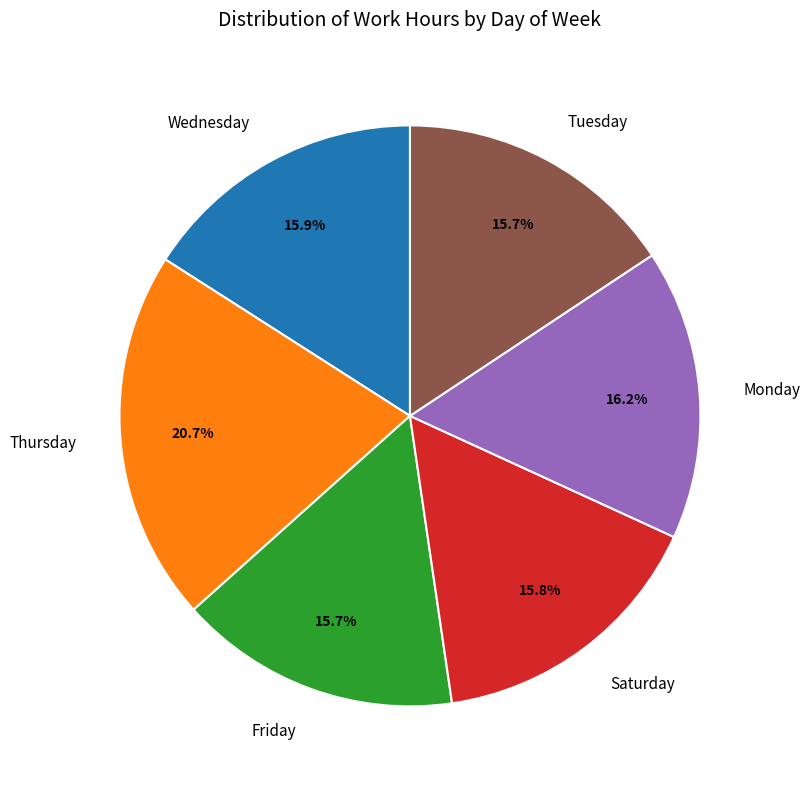

What portion of the pie excludes Monday?

83.8%